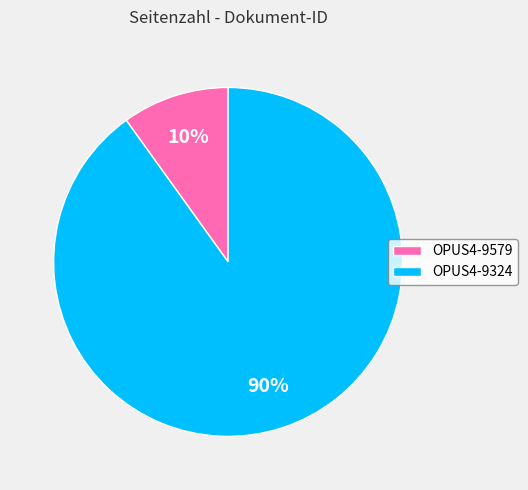

Do OPUS4-9324 and OPUS4-9579 together represent more than half of the pie?

Yes